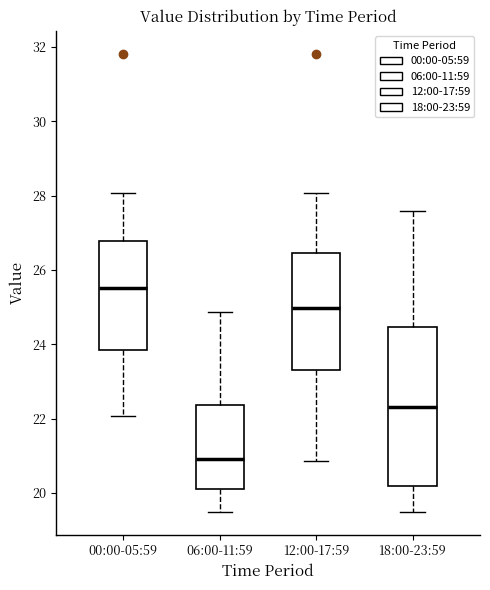

Comparing the boxes themselves (not the whiskers), which one is the tallest?

18:00-23:59